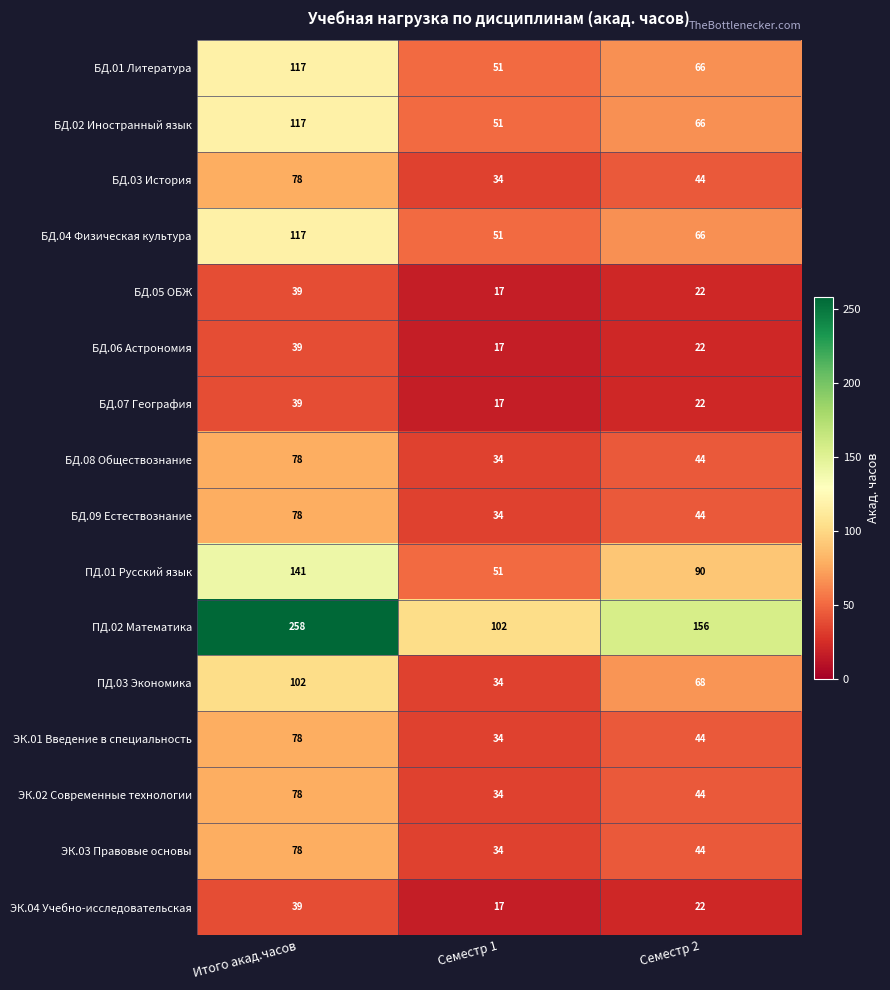

Rank the categories by ЭК.02 Современные технологии value from lowest to highest.

Семестр 1, Семестр 2, Итого акад.часов